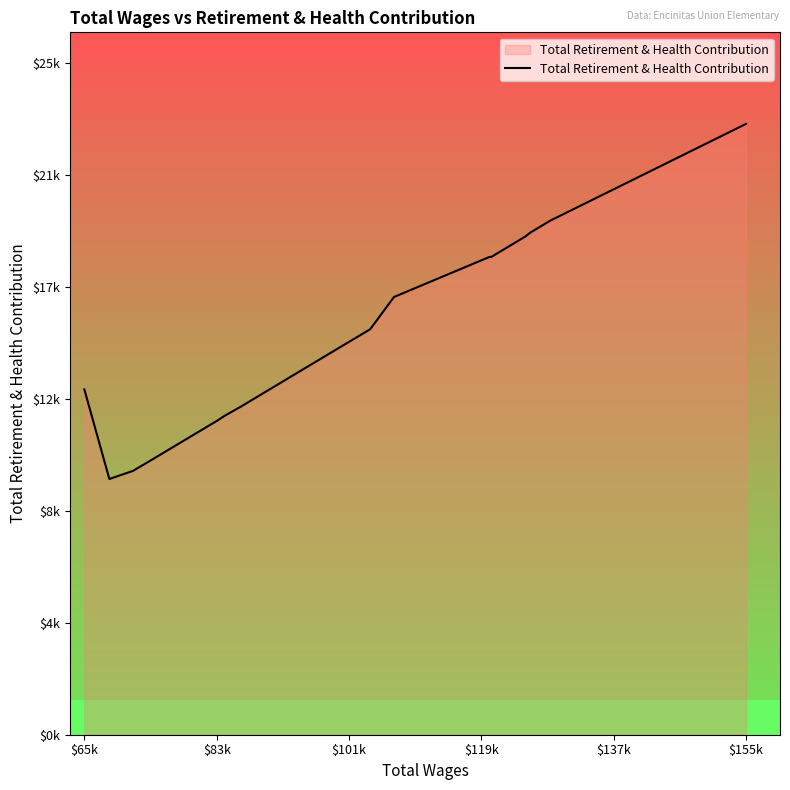

What is the average value?

15157